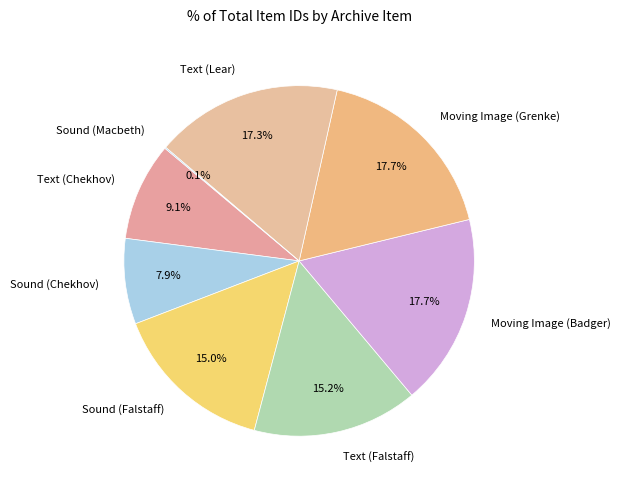

Do Text (Falstaff) and Sound (Chekhov) together represent more than half of the pie?

No